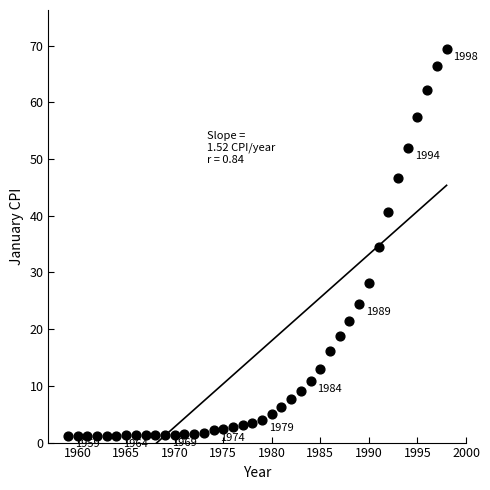

What is the range of Y values (max minus min)?

68.2